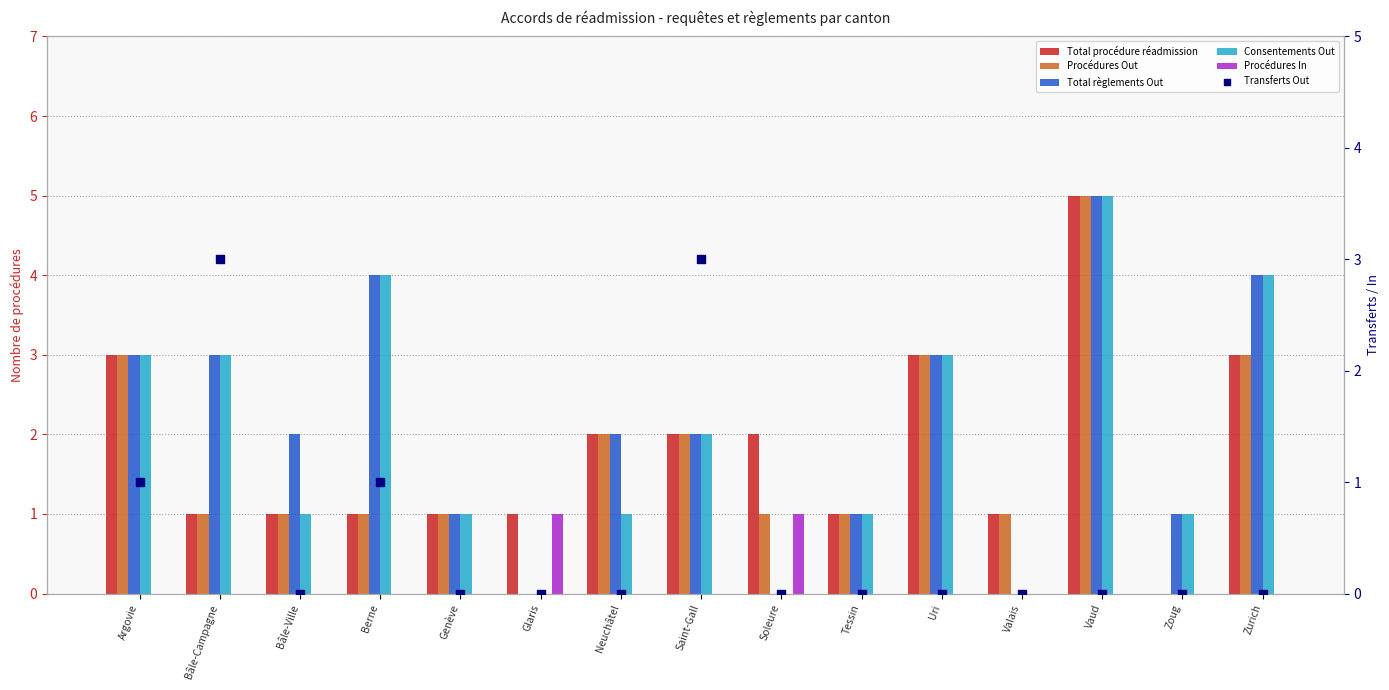

At how many categories does at least one series exceed 1?

10